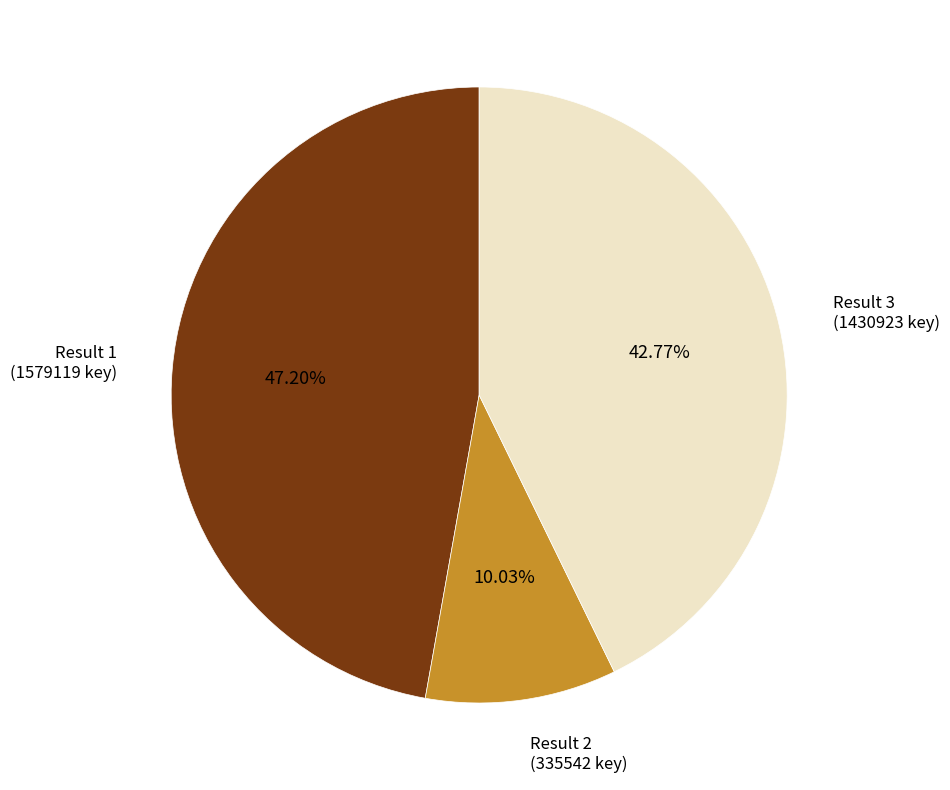

Is there a majority slice in this chart?

No